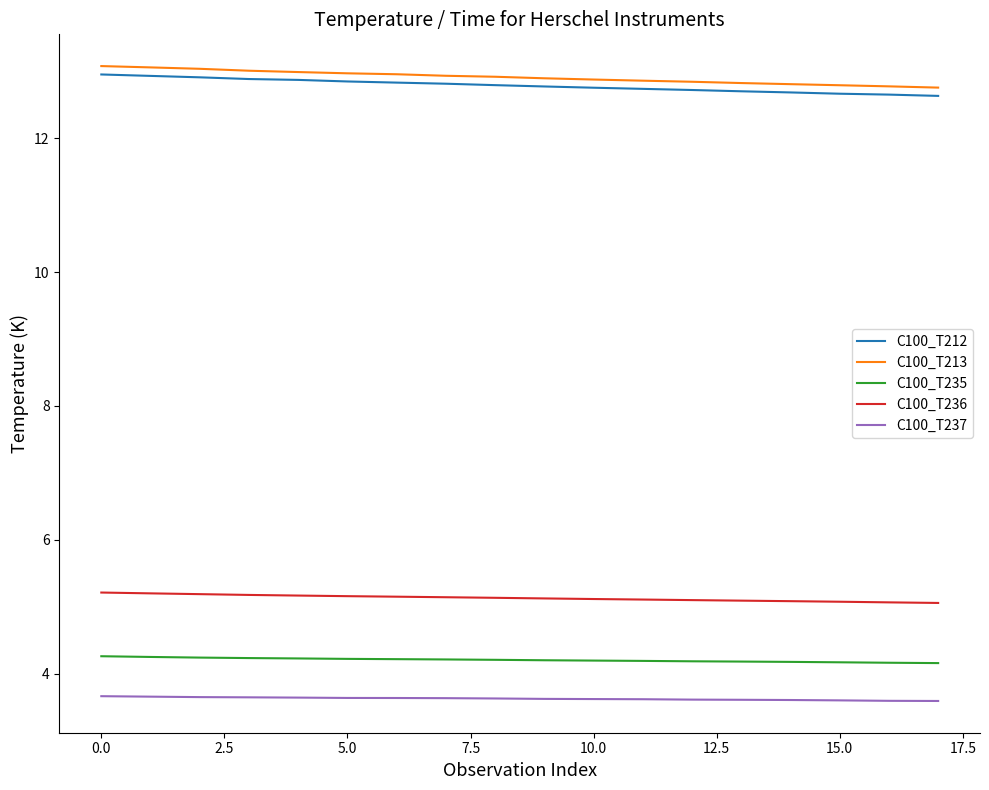

Does the chart display data point markers on the line(s)?

No